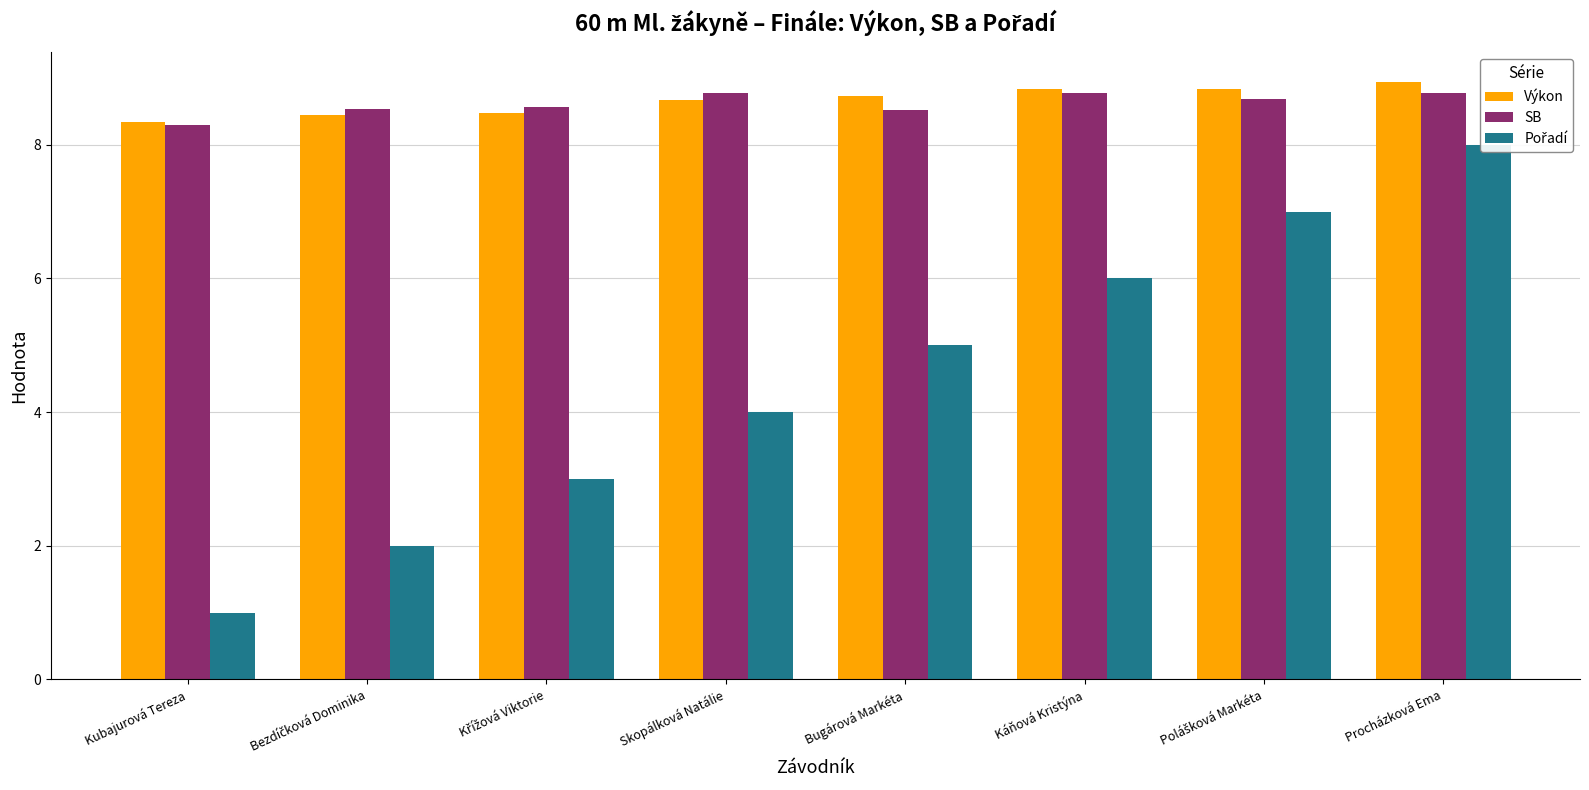

Which series has the widest spread of values?

Pořadí